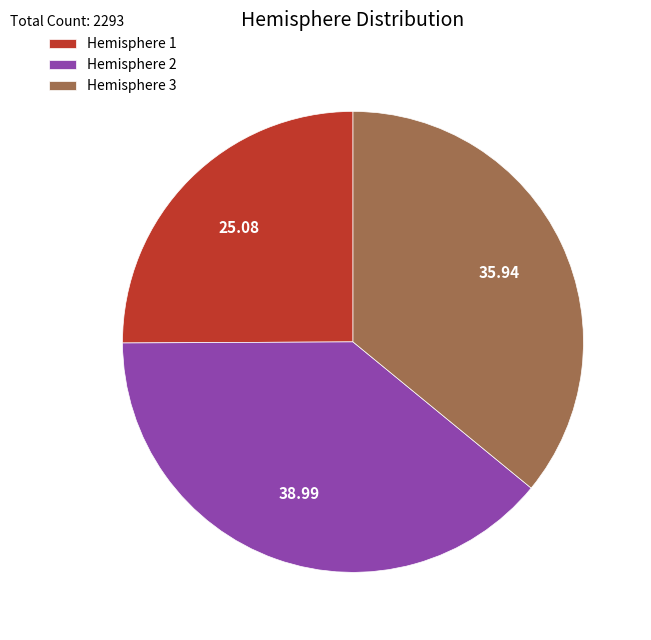

How many segments does this pie chart have?

3